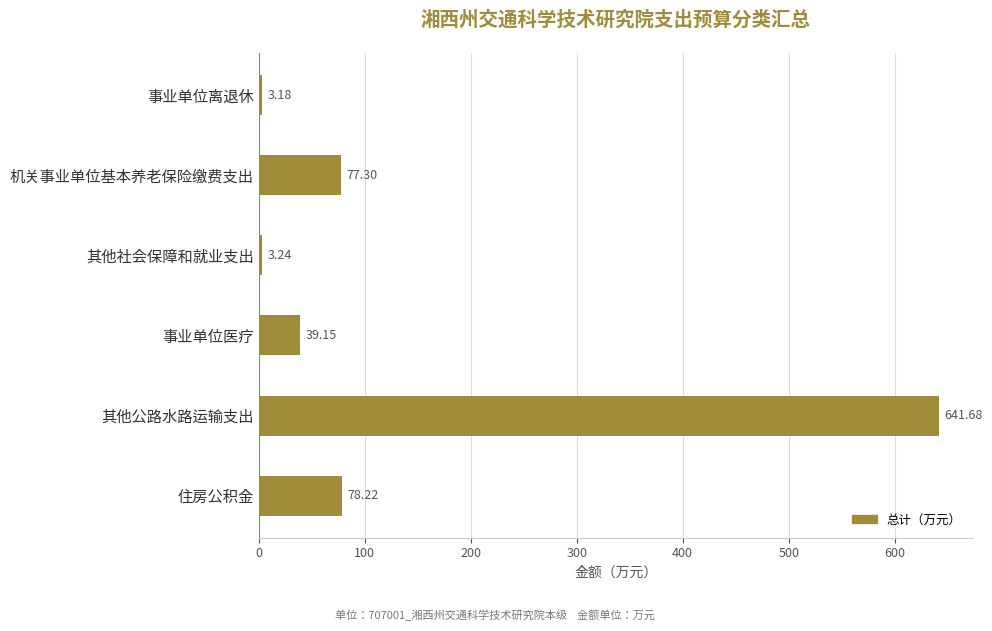

At which label is the value closest to 322?

住房公积金